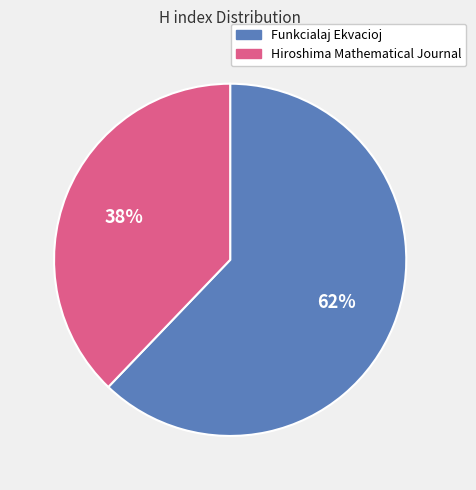

How many slices are in this pie chart?

2